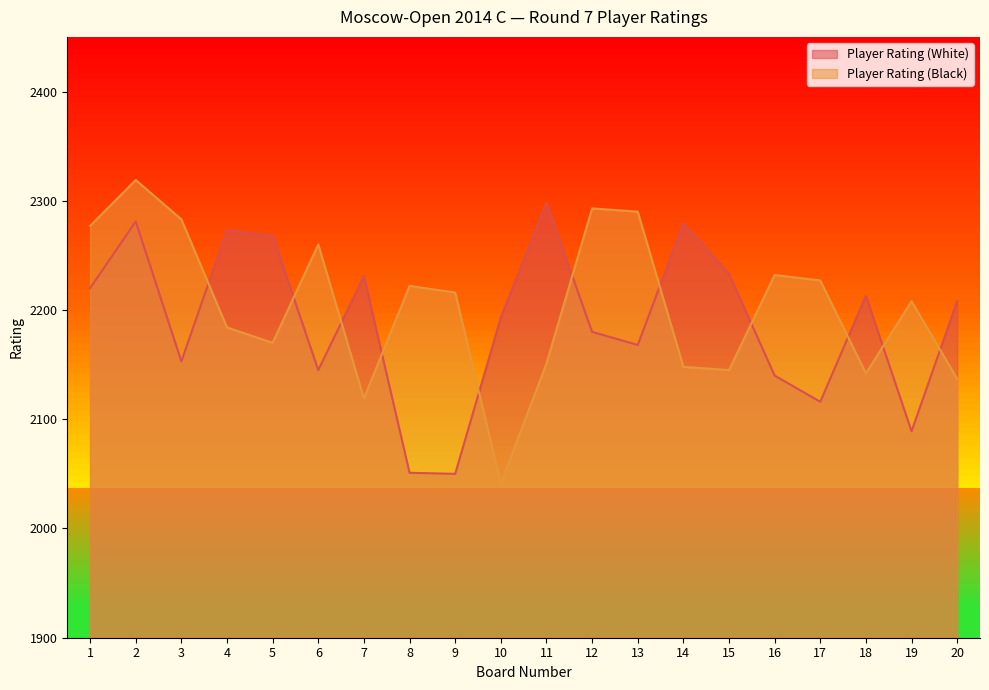

Which has a higher value, 13 or 17?

13